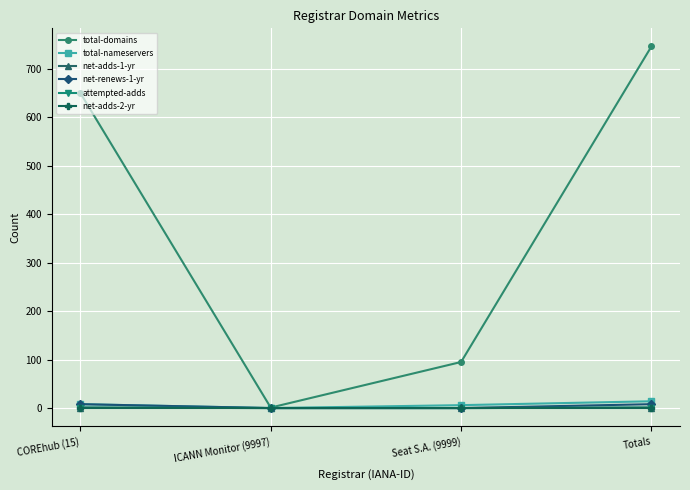

What is the total value across all series at COREhub (15)?

668